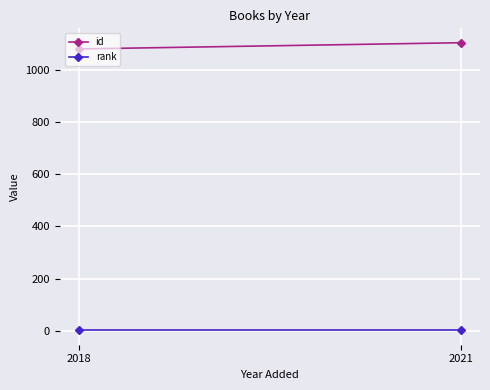

Which series has the widest spread of values?

id